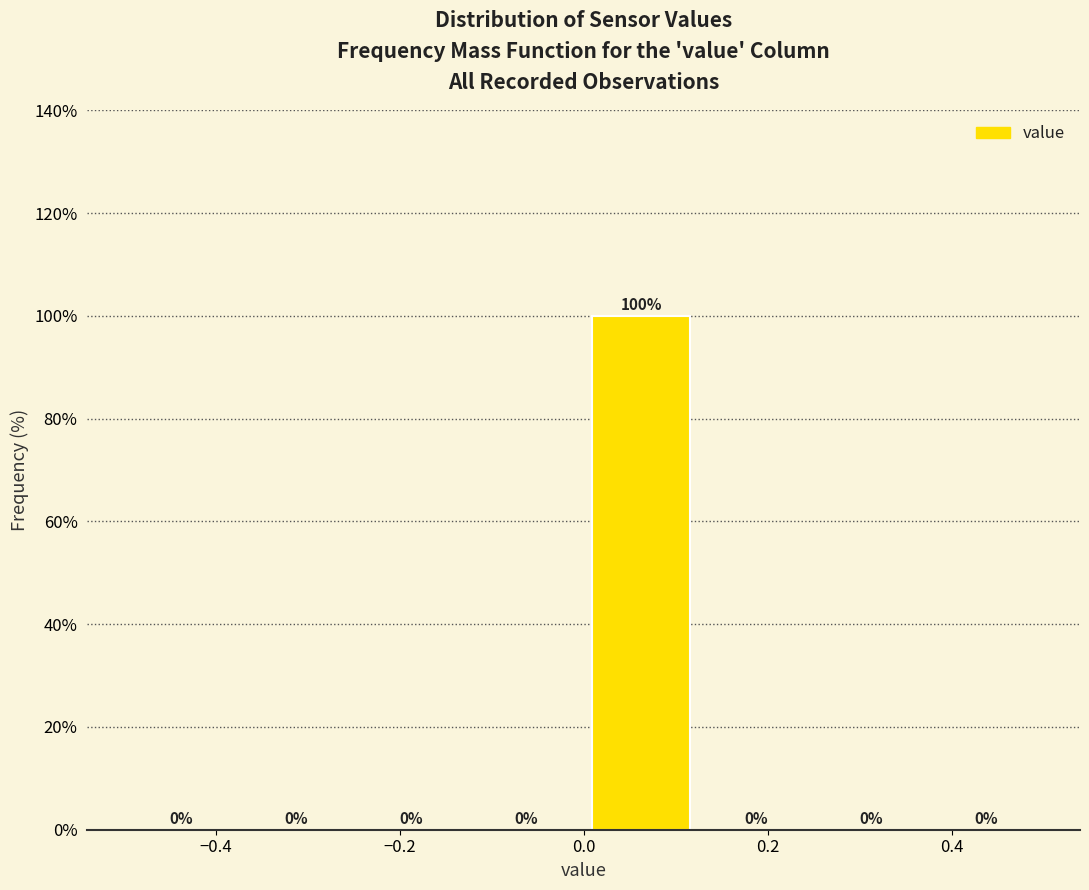

Reading left to right, transcribe this chart: for each bar, give the range it covers on the x-axis and its height. The bar edges are not printed on the chart, so give them approximately, as read against the axis.

-0.500 to -0.375: 0
-0.375 to -0.250: 0
-0.250 to -0.125: 0
-0.125 to 0.000: 0
0.000 to 0.125: 100
0.125 to 0.250: 0
0.250 to 0.375: 0
0.375 to 0.500: 0